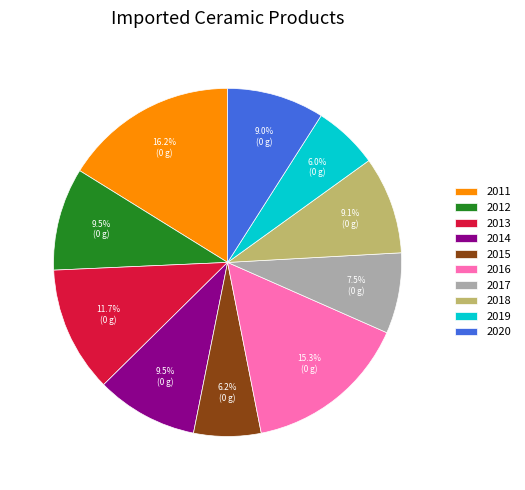

To the nearest percent, what is the difference between the largest and smallest slice percentages?

10%